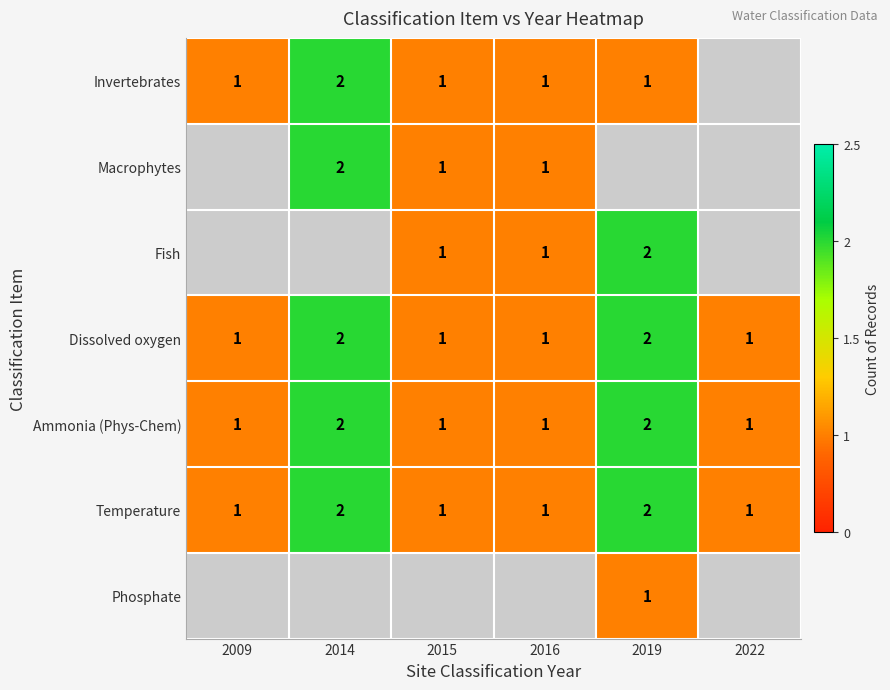

Is it true that Ammonia (Phys-Chem) equals 2 at 2014?

True